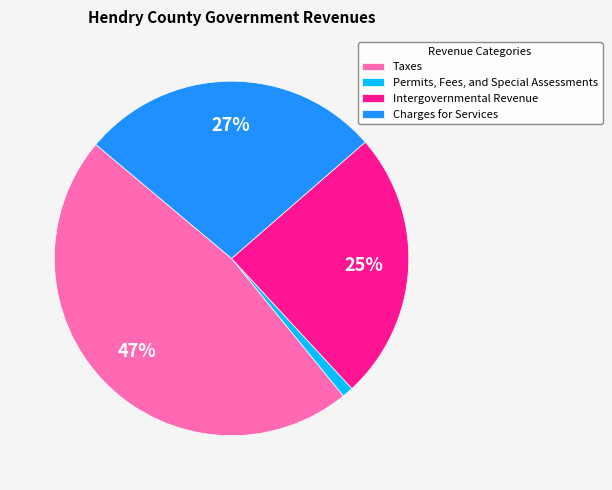

Does Permits, Fees, and Special Assessments represent more than half of the total?

No